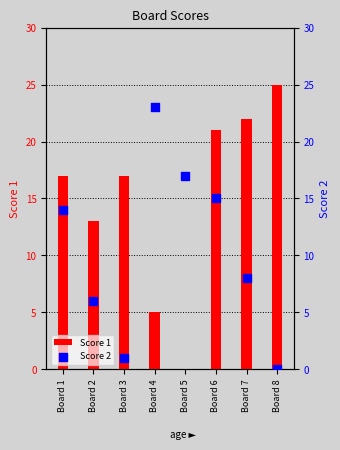

At how many categories does at least one series exceed 6?

8